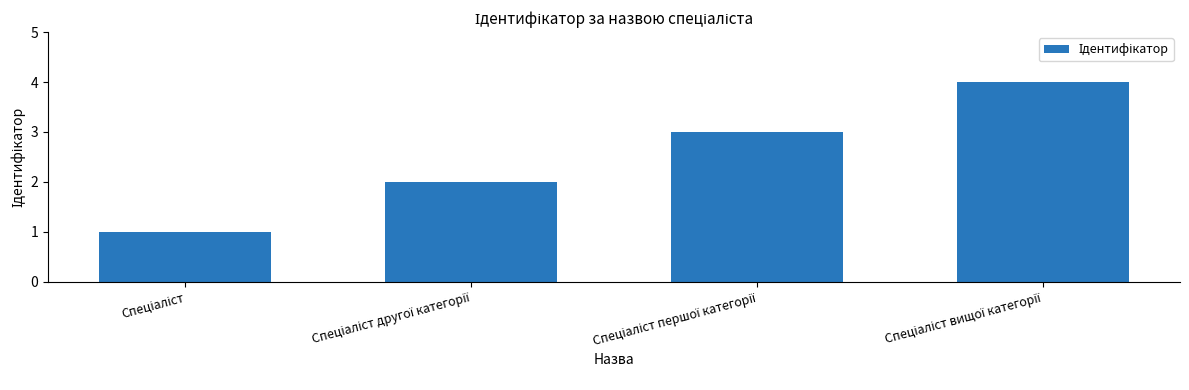

What is the maximum value shown in the chart?

4